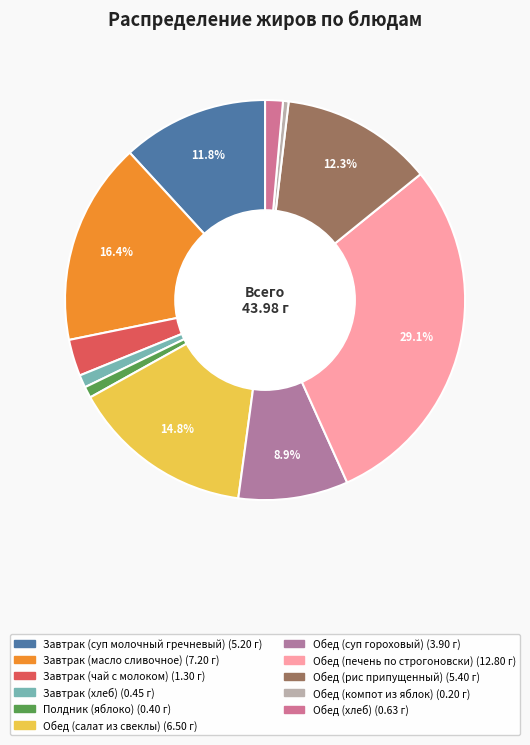

What percentage is NOT represented by Завтрак (чай с молоком)?

97.0%